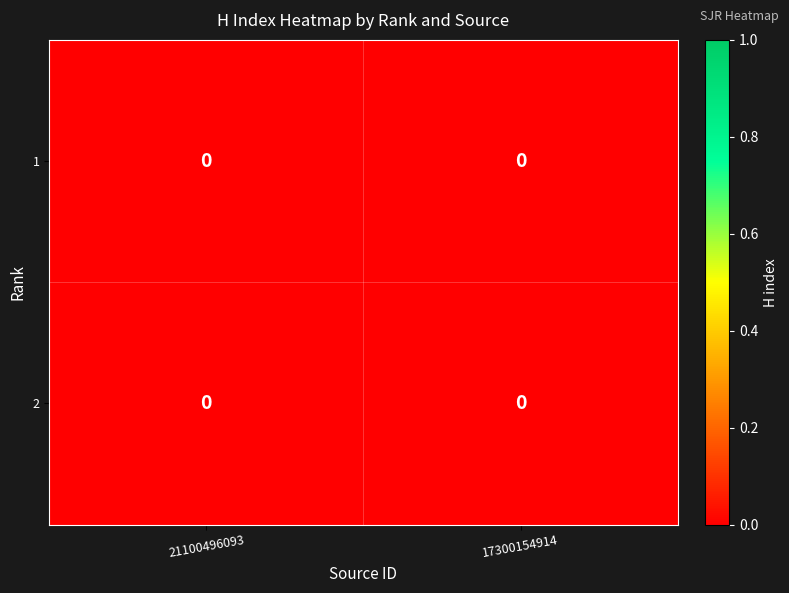

The value of row_1 at 21100496093 is 0.0. True or false?

True